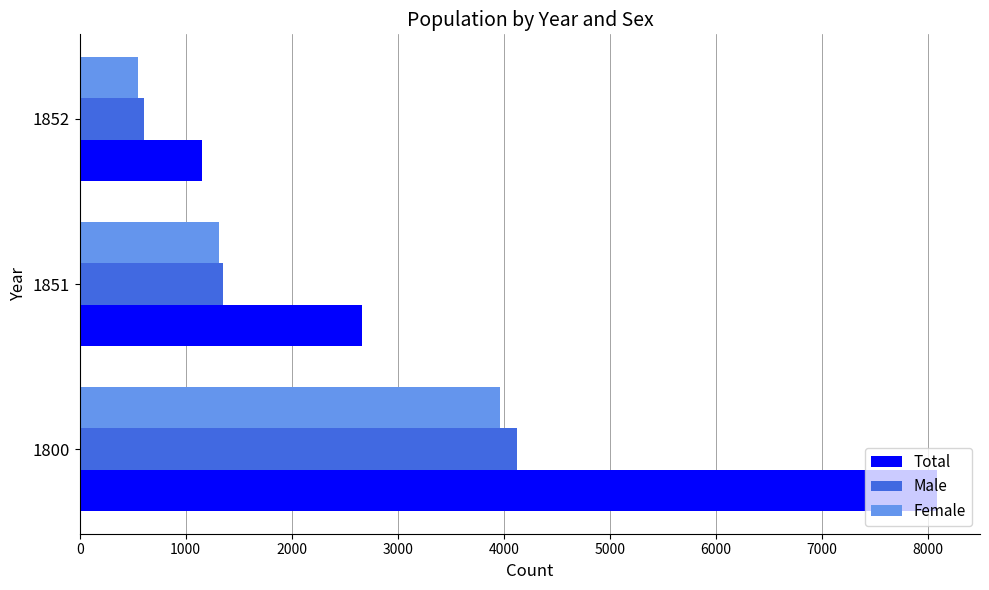

Which series has the largest total across all categories?

Total